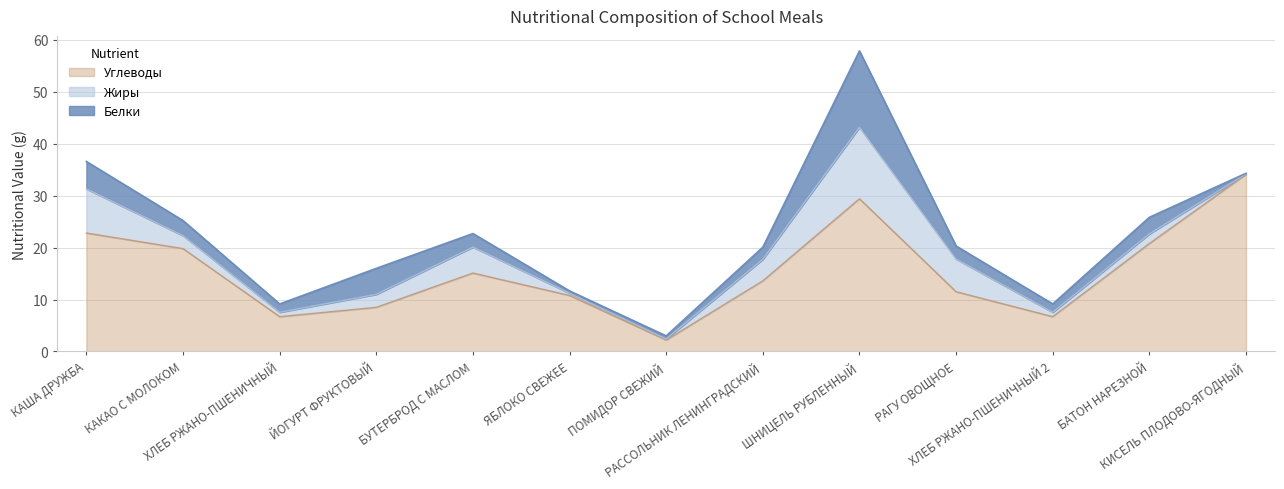

What position from the right is КАША ДРУЖБА?

13